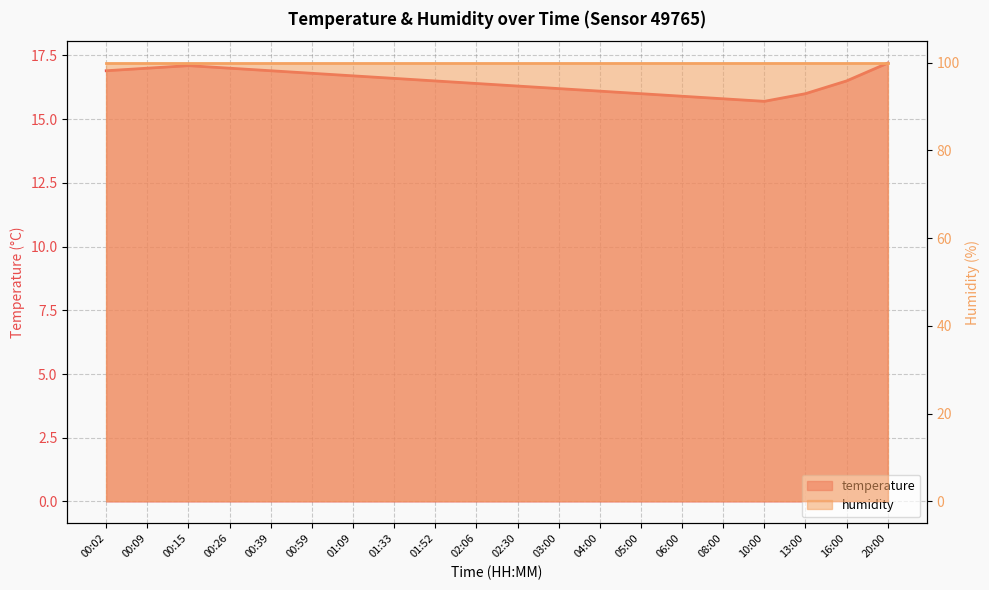

Where is the first local minimum?

10:00